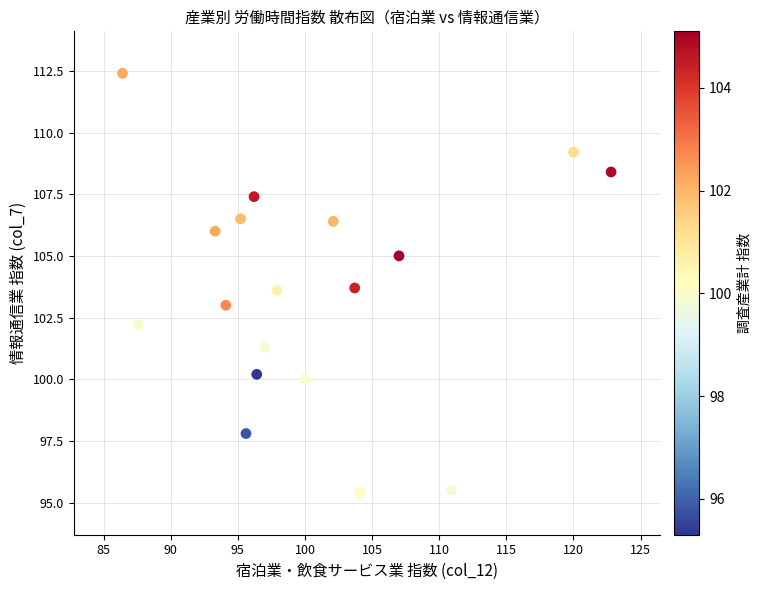

What is the range of X values (max minus min)?

36.4